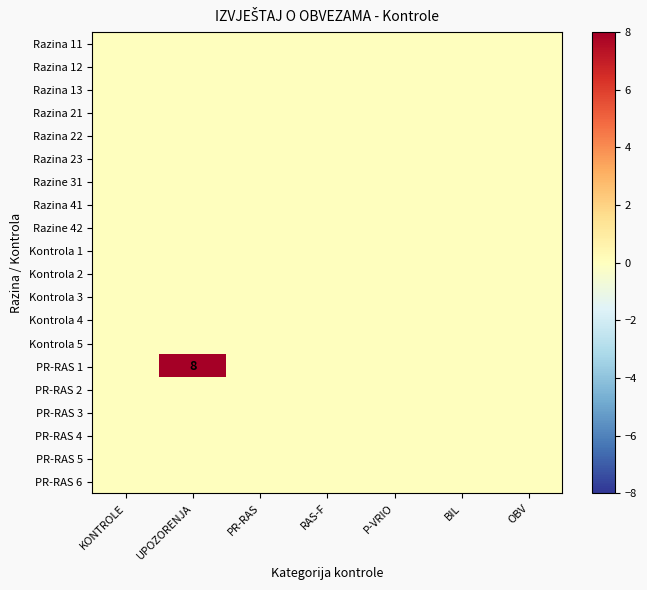

At which label is Kontrola 4 closest to 0?

KONTROLE